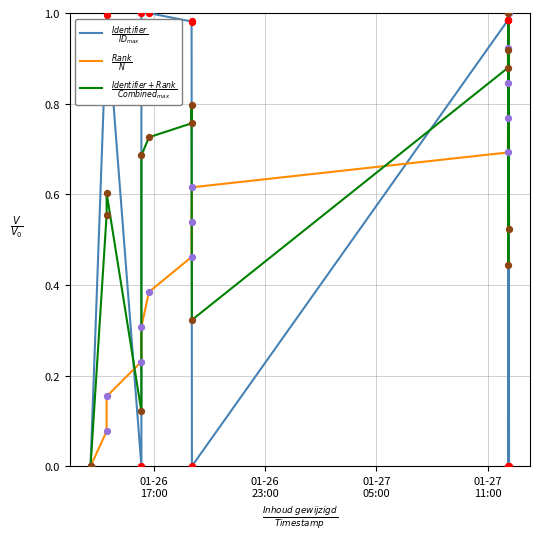

What are all the series names shown in the legend?

$\frac{Identifier}{ID_{max}}$, $\frac{Rank}{N}$, $\frac{Identifier + Rank}{Combined_{max}}$